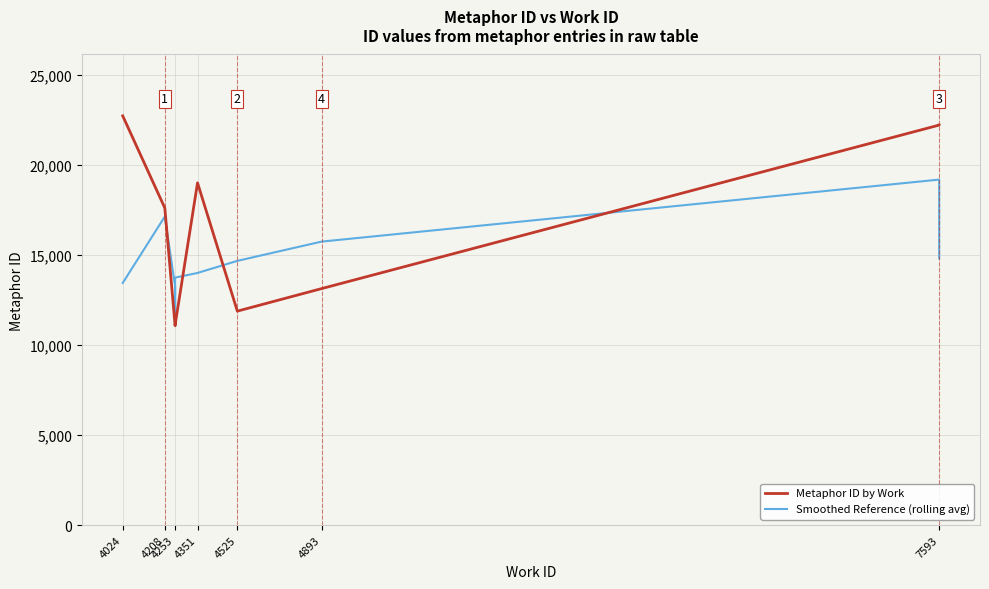

Does the chart have visible grid lines?

Yes